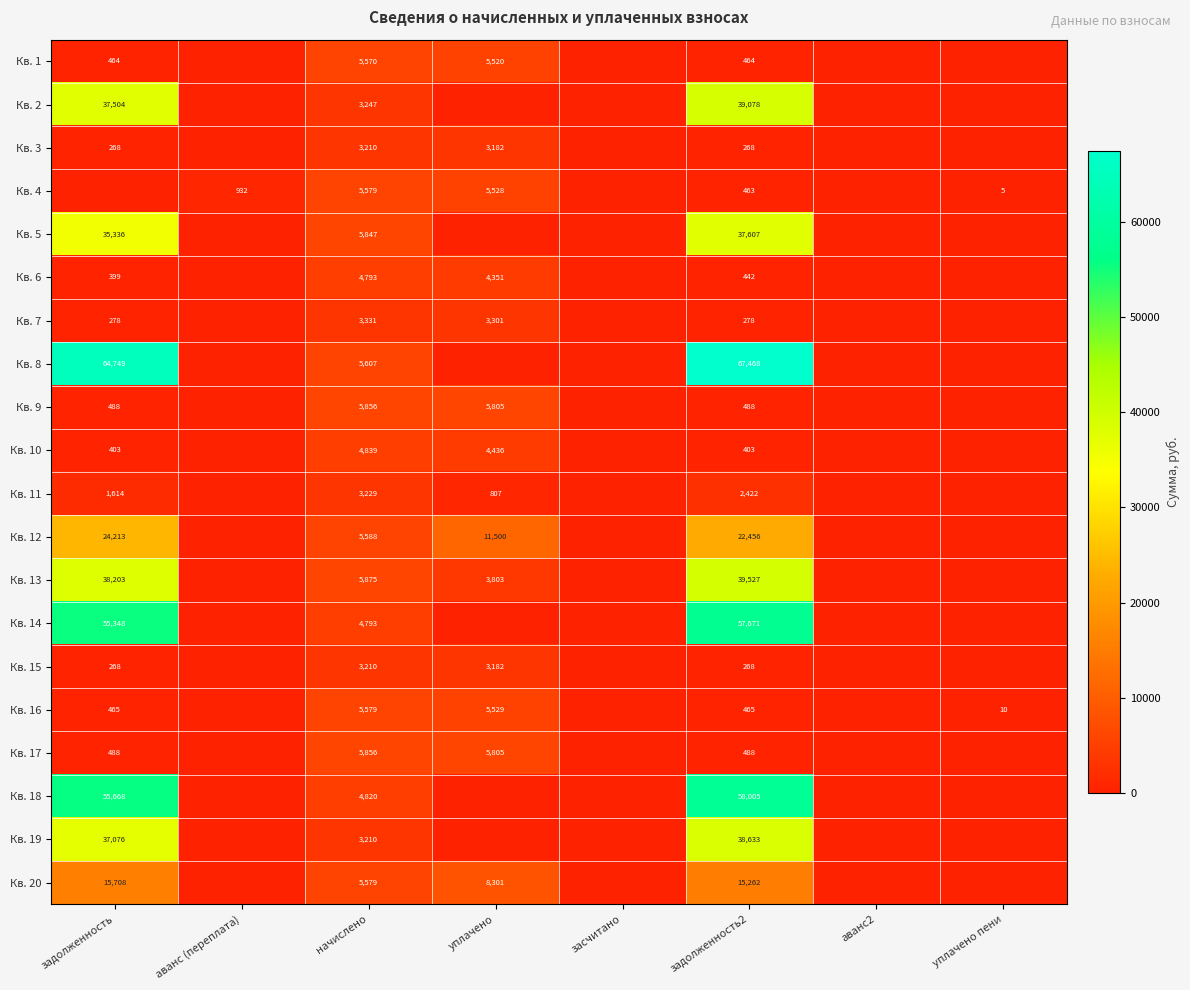

Is the value of Кв. 17 at задолженность2 greater than the value of Кв. 3 at задолженность?

Yes